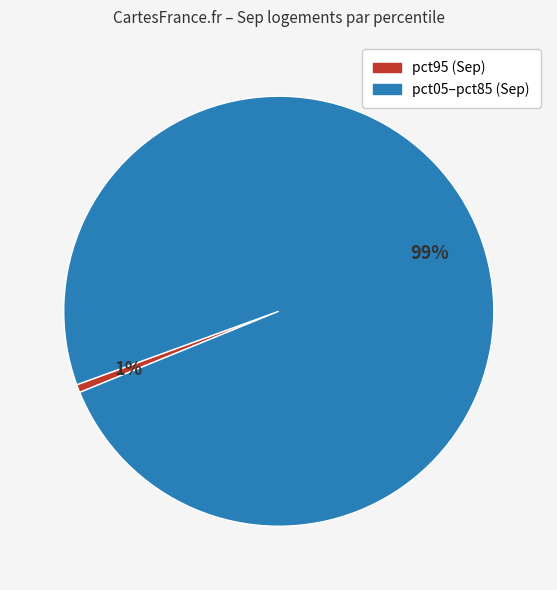

Is there any slice that represents more than half of the pie?

Yes